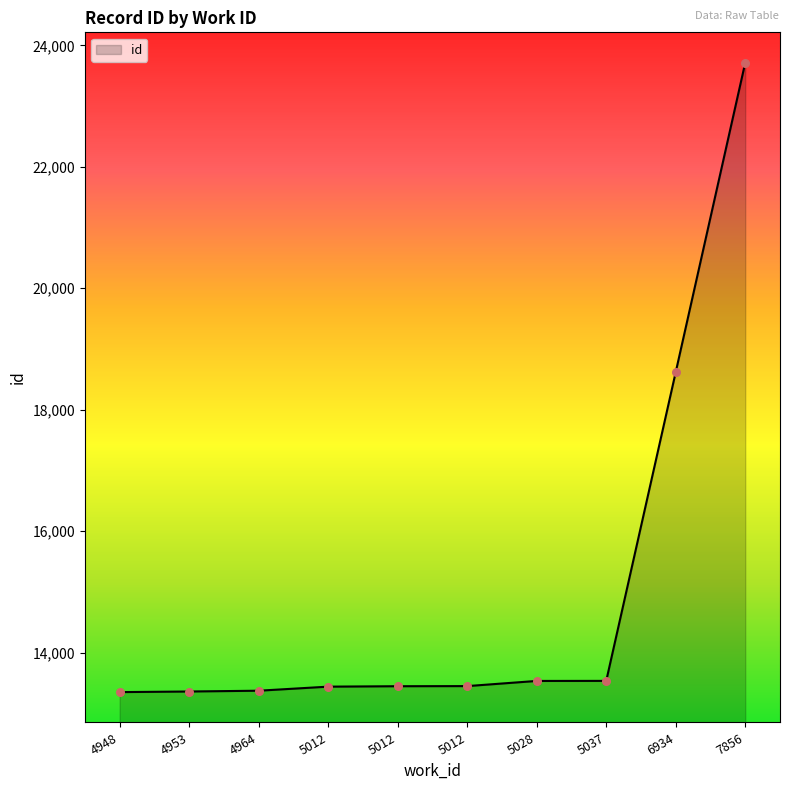

Approximately how many times larger is the value at 4964 compared to 4953?

1.0